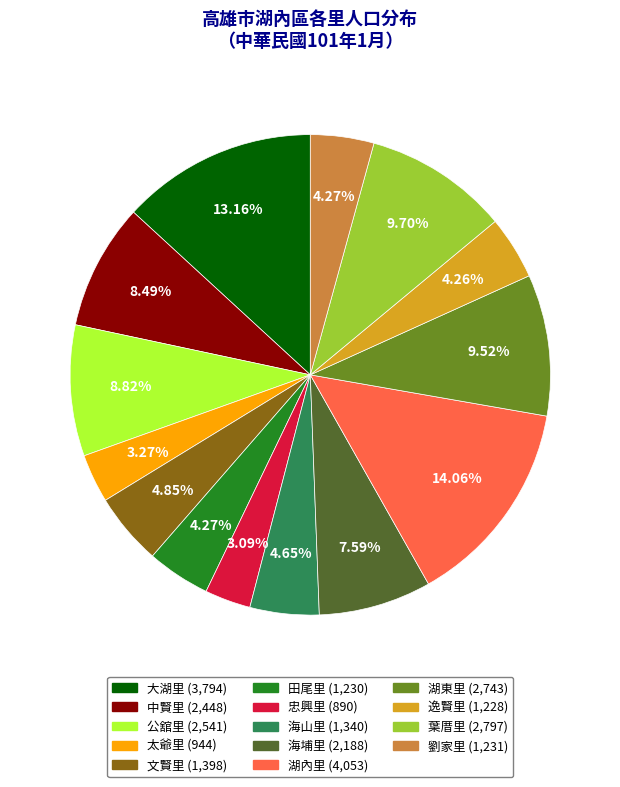

What percentage is the 文賢里 slice, to the nearest percent?

5%